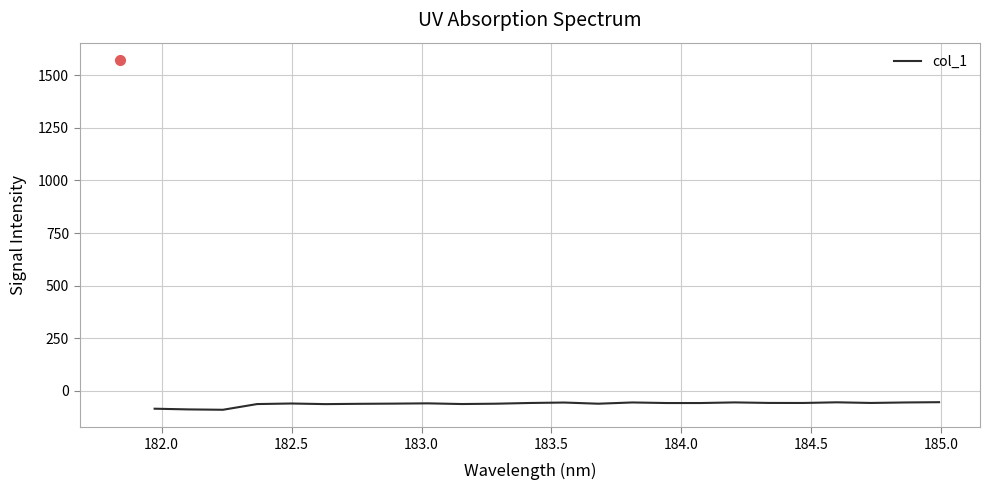

What is the maximum value shown in the chart?

-53.6